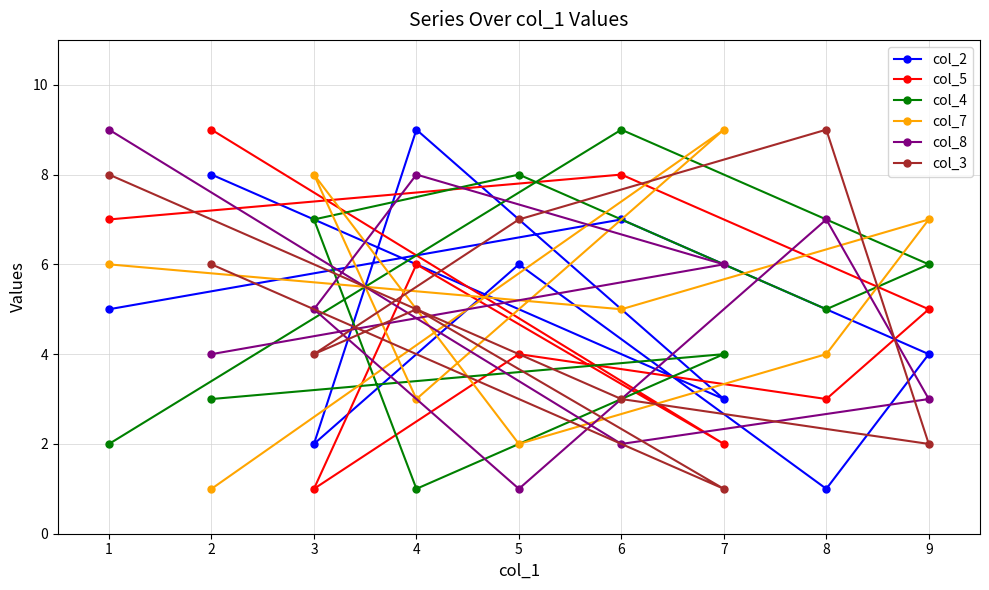

Reading left to right, list all the values displayed in this chart.

col_2: 1=5	2=8	3=2	4=9	5=6	6=7	7=3	8=1	9=4
col_5: 1=7	2=9	3=1	4=6	5=4	6=8	7=2	8=3	9=5
col_4: 1=2	2=3	3=7	4=1	5=8	6=9	7=4	8=5	9=6
col_7: 1=6	2=1	3=8	4=3	5=2	6=5	7=9	8=4	9=7
col_8: 1=9	2=4	3=5	4=8	5=1	6=2	7=6	8=7	9=3
col_3: 1=8	2=6	3=4	4=5	5=7	6=3	7=1	8=9	9=2